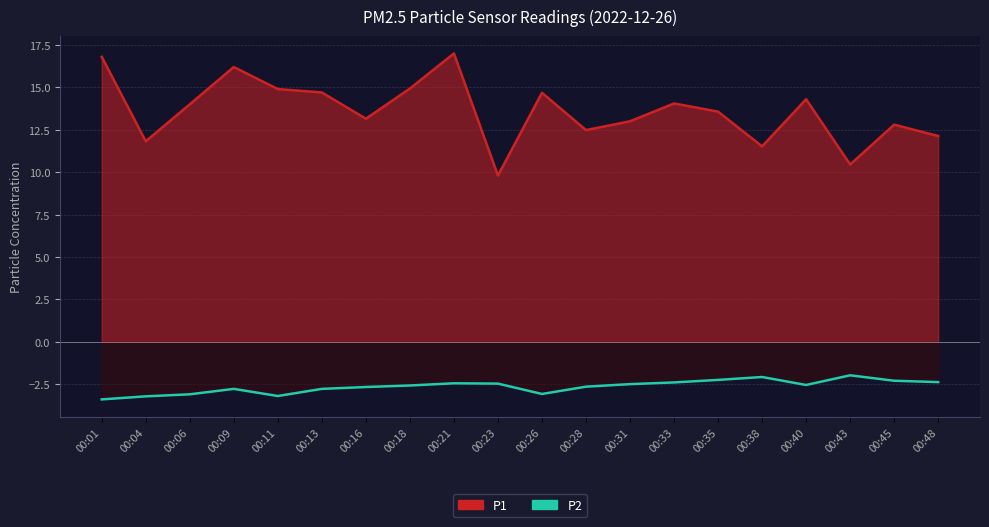

At which category does the data reach its first local peak?

00:09